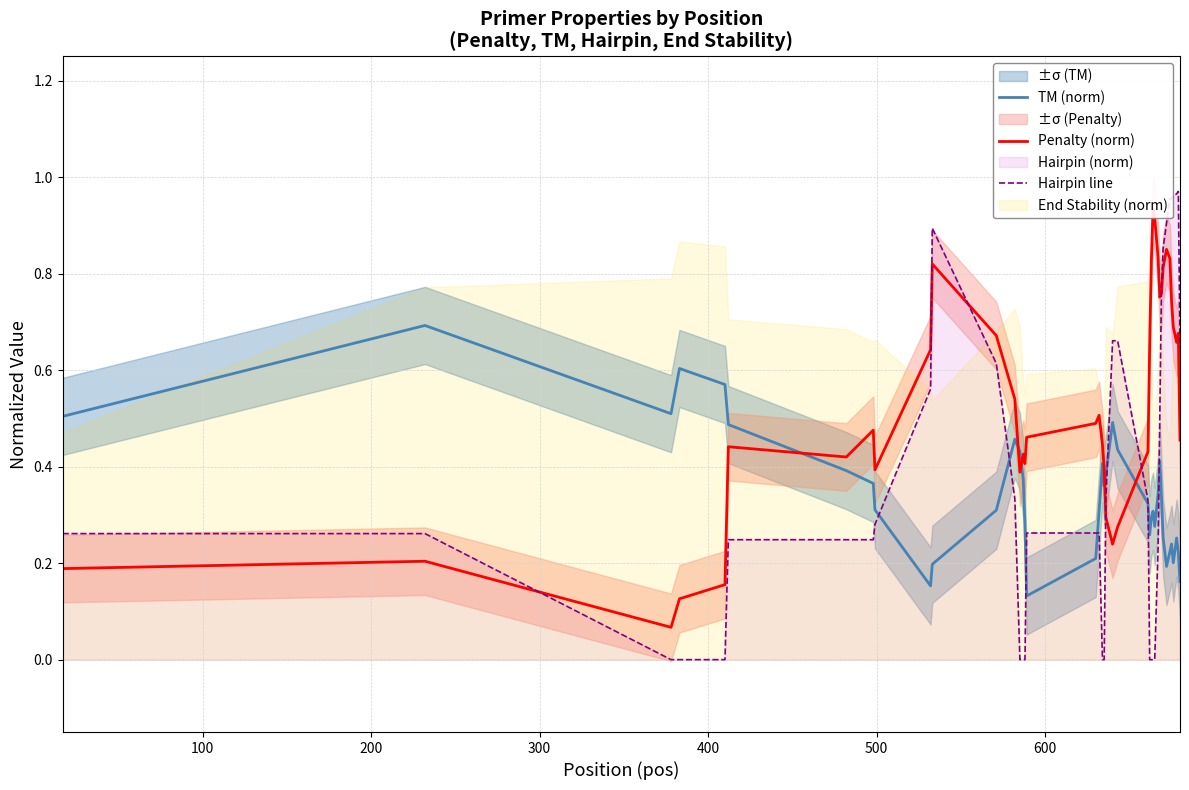

Count the TM (norm) values in the range 0 to 1.

40